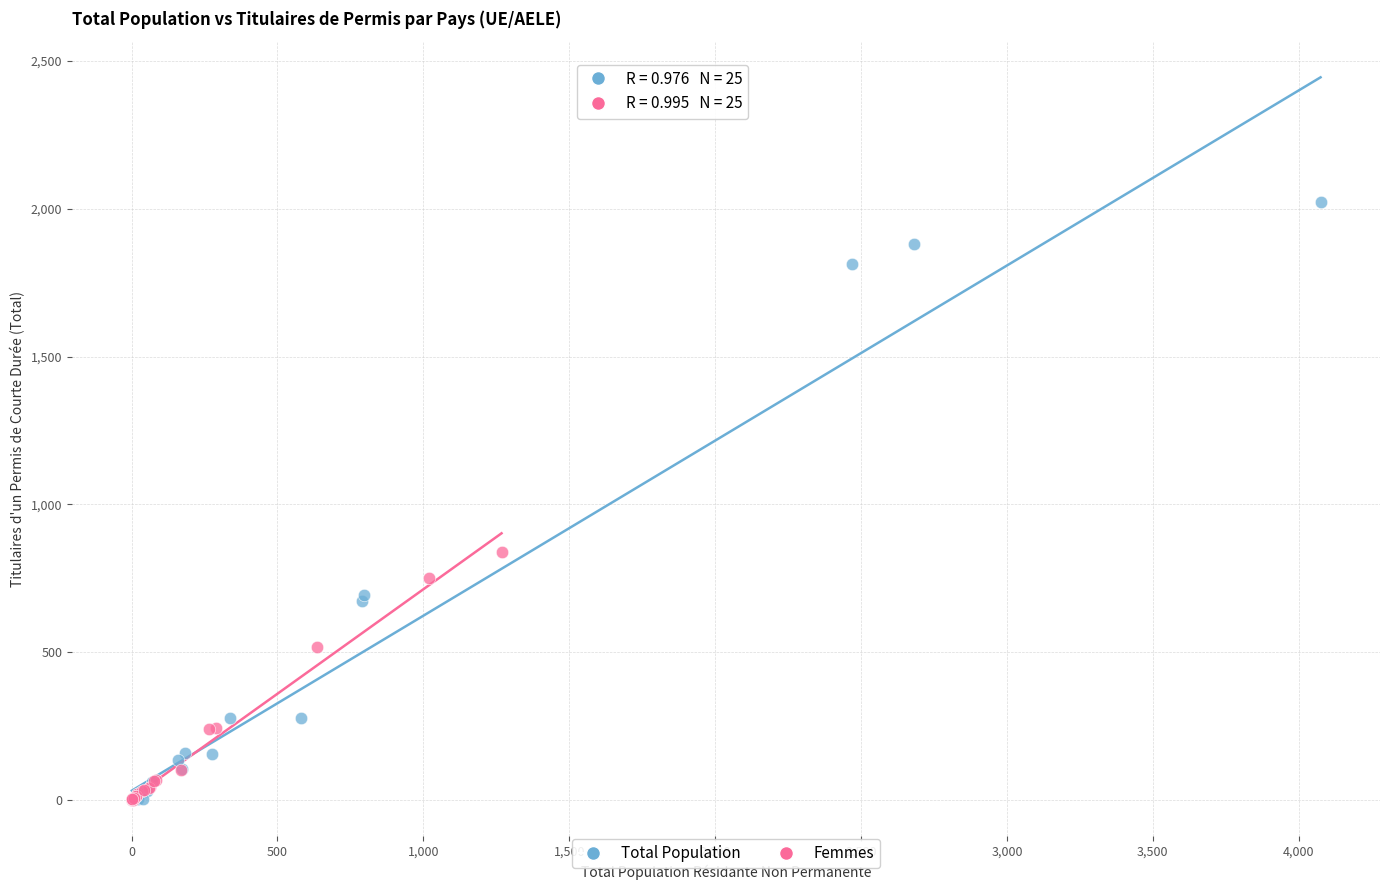

What are all the series names shown in the legend?

Total Population, Femmes